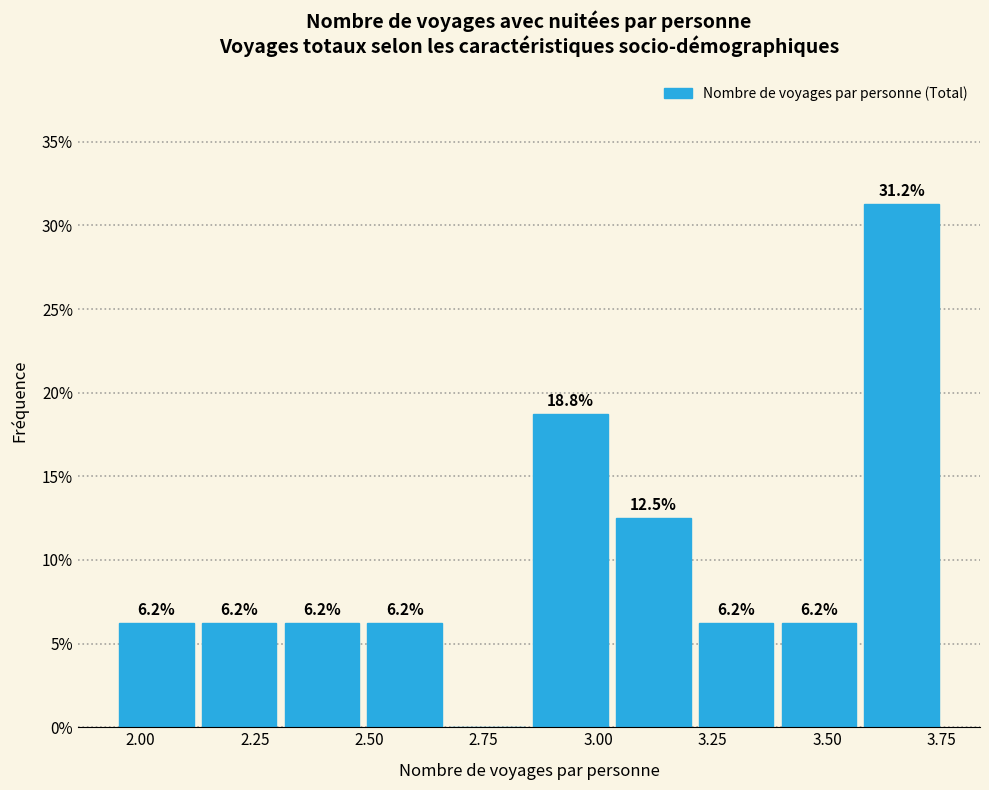

Read against the x-axis, roughly where is the centre of the tallest bar?

3.65